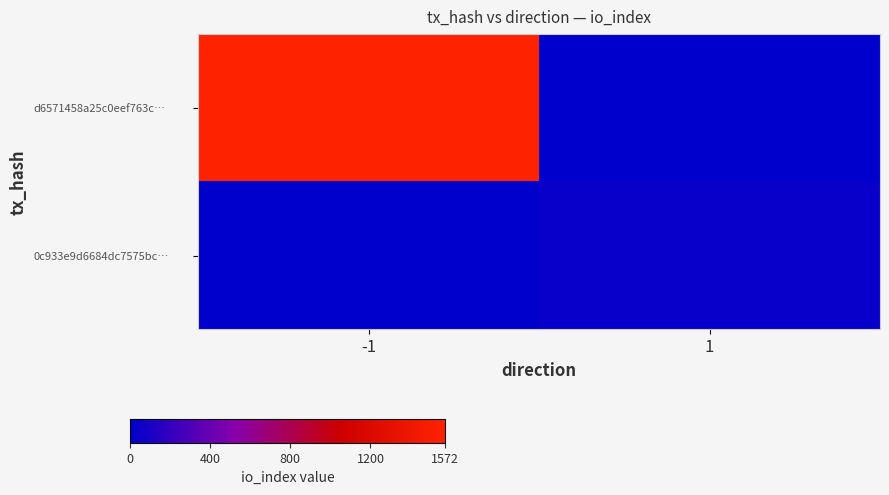

At how many categories does at least one series exceed 328?

1